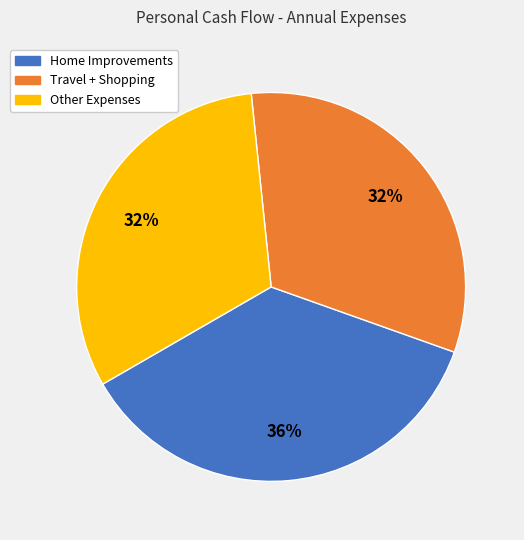

To the nearest percent, what is the average slice percentage?

33%